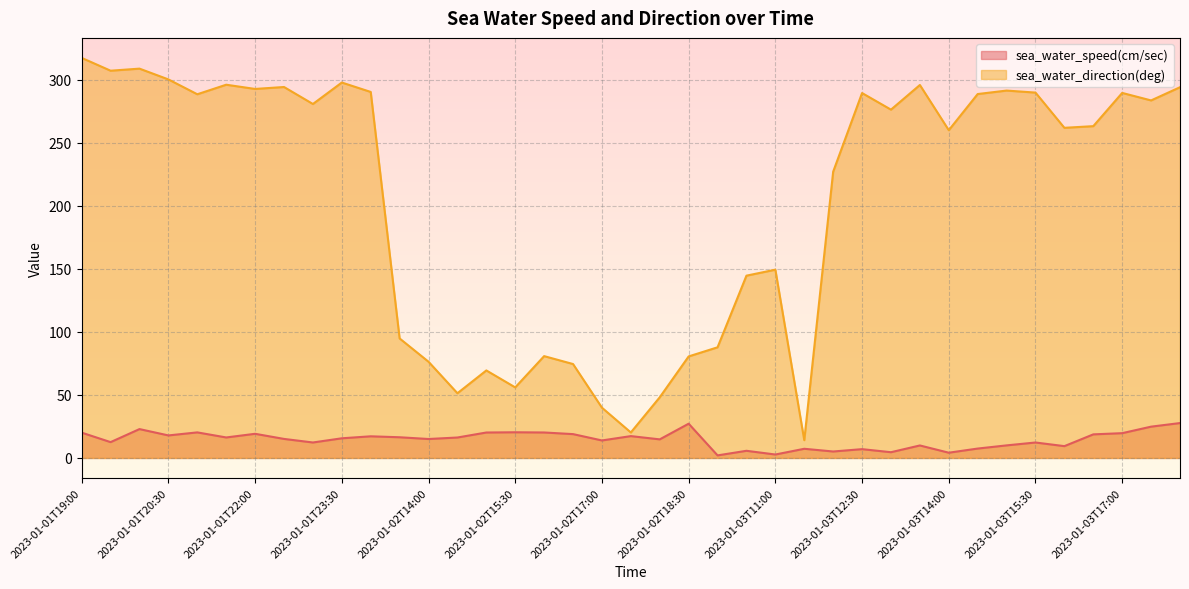

Where is the first local minimum for sea_water_direction(deg)?

2023-01-01T19:30